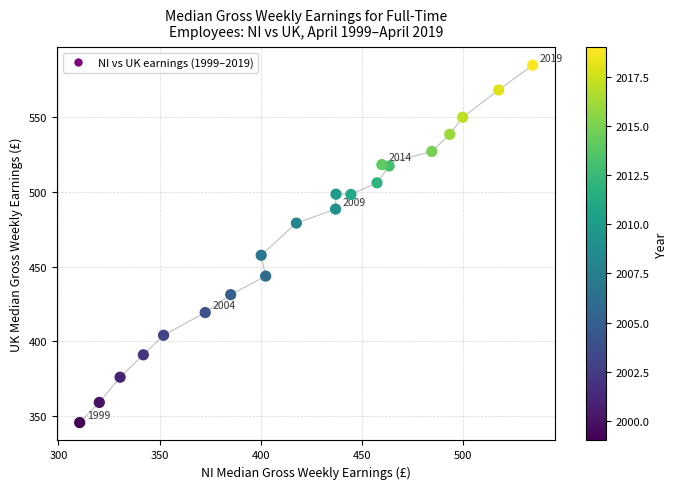

What is the range of Y values (max minus min)?

239.4